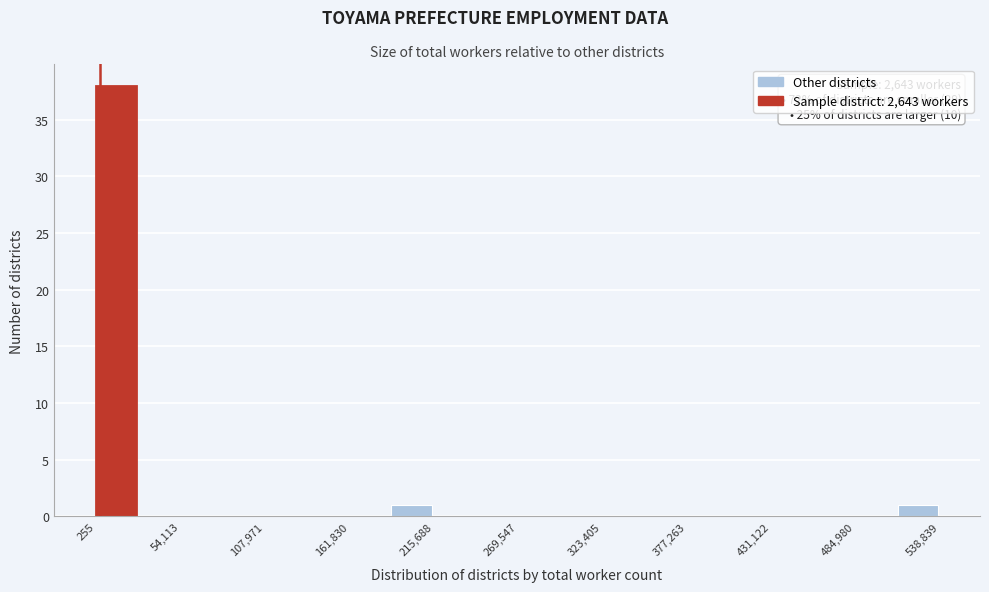

Around what value on the x-axis is the tallest bar? Give the approximate position of its centre, as read against the axis.

10000